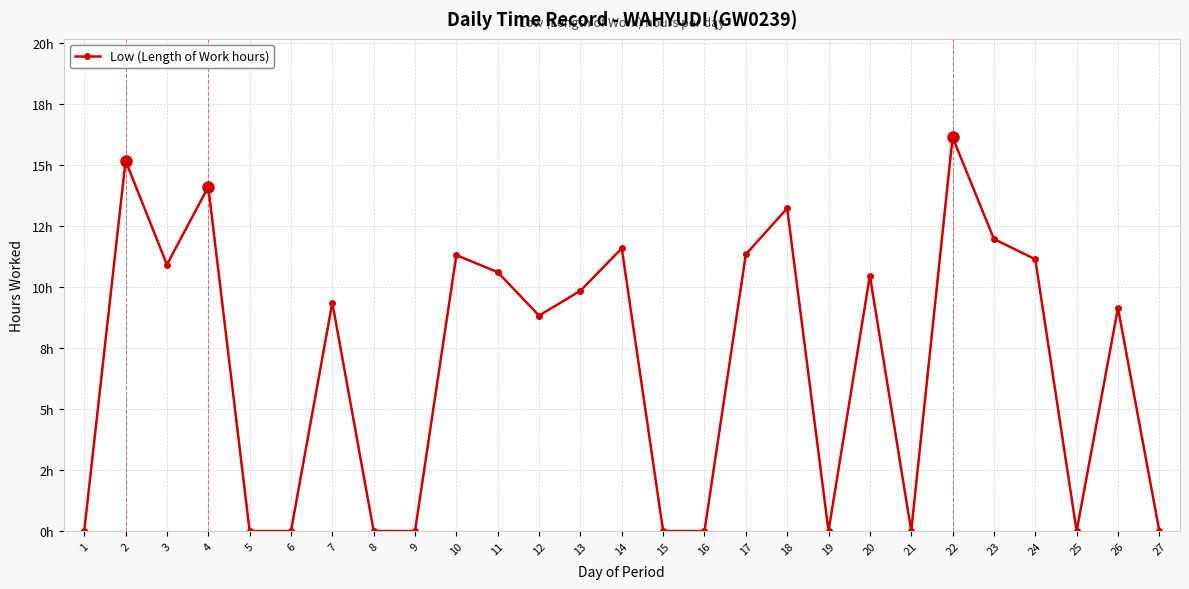

Does the chart have visible grid lines?

Yes